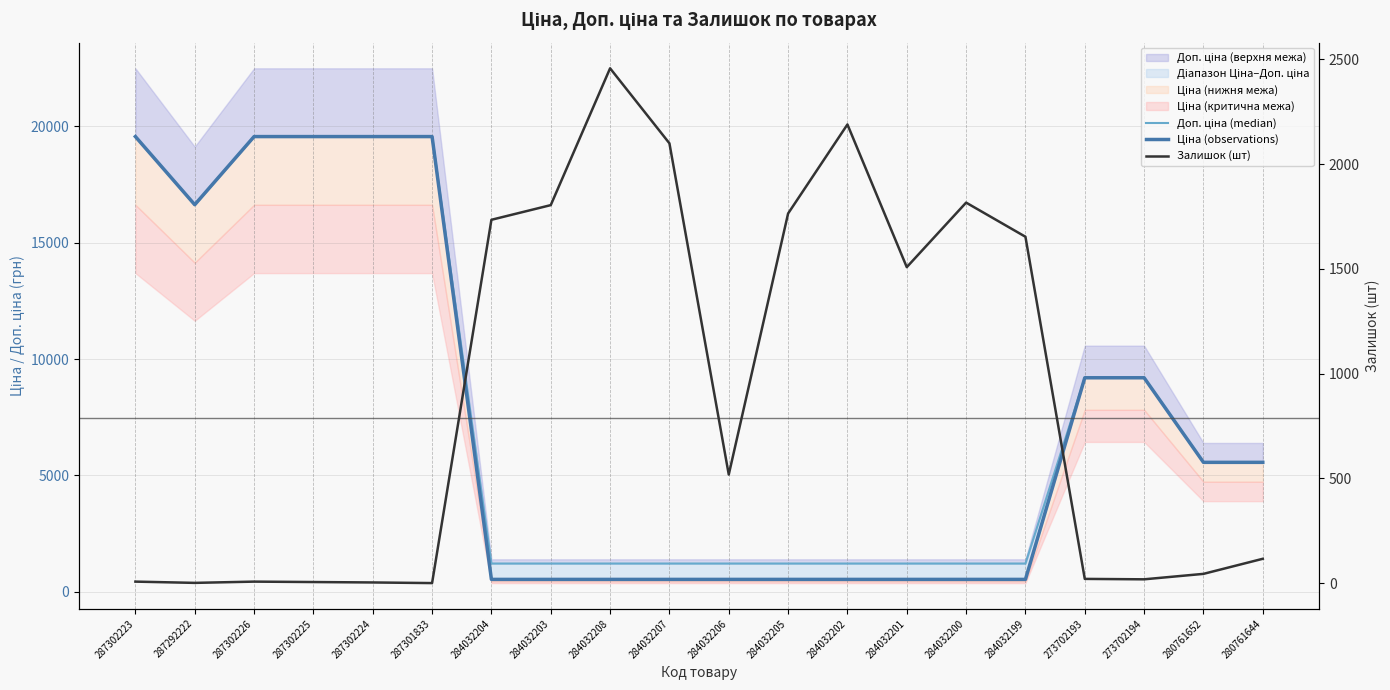

Is this an area chart (filled region under the line)?

No